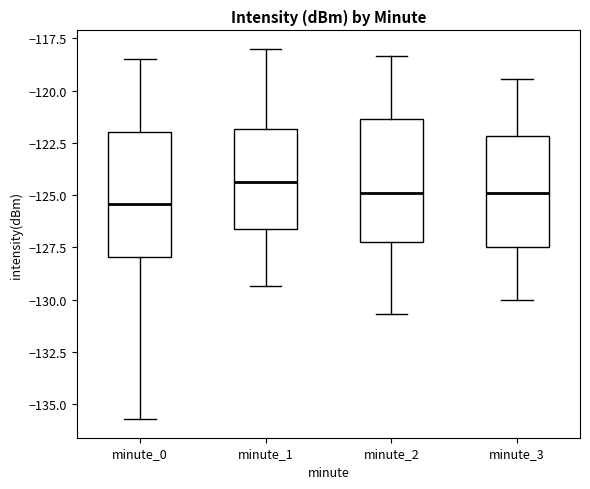

Which box's median line is the lowest?

minute_0